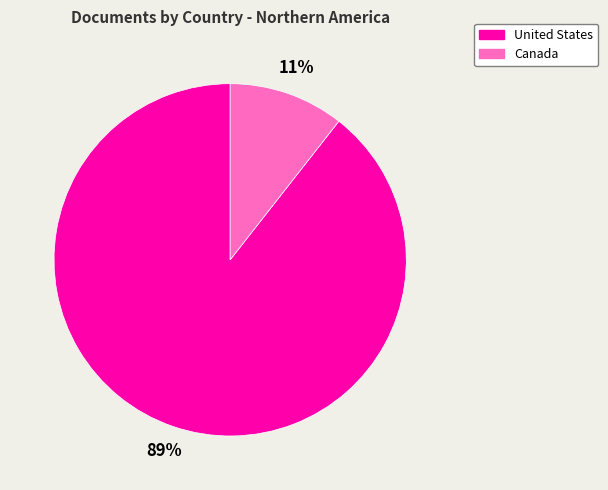

To the nearest percent, what portion does Canada represent?

11%